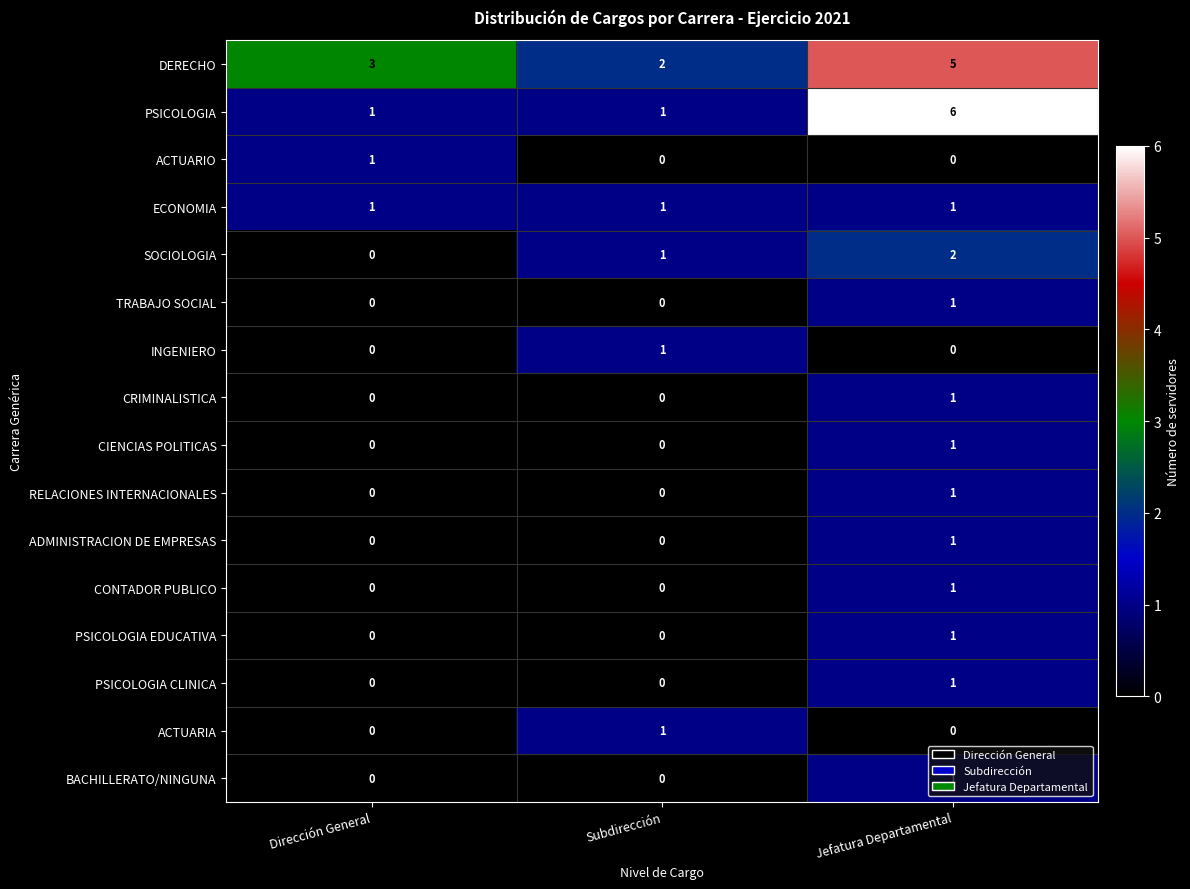

Which series has the largest total across all categories?

DERECHO